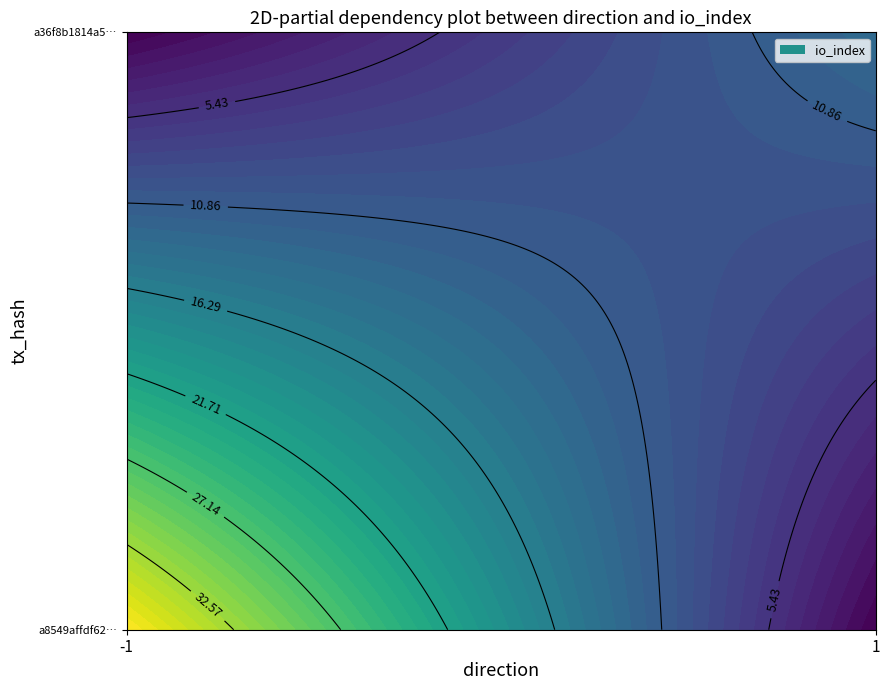

What is the sum of the a36f8b1814a58f08ac4ddbc6d3ced5ad5638551 values at io_index and direction?

14